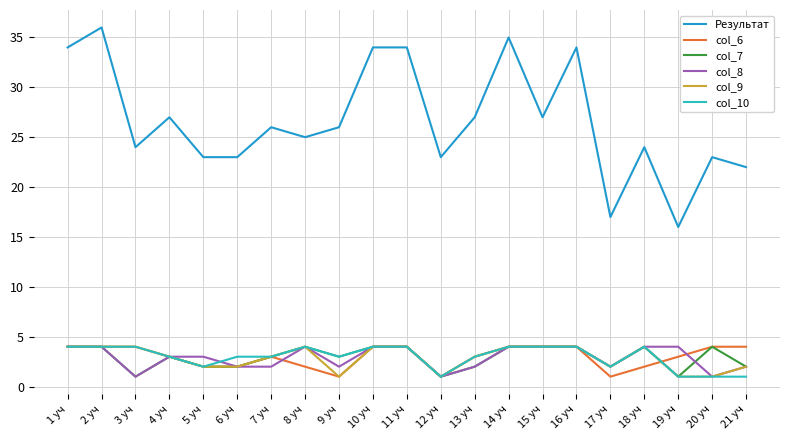

At which label does col_9 first exceed 3?

1 уч